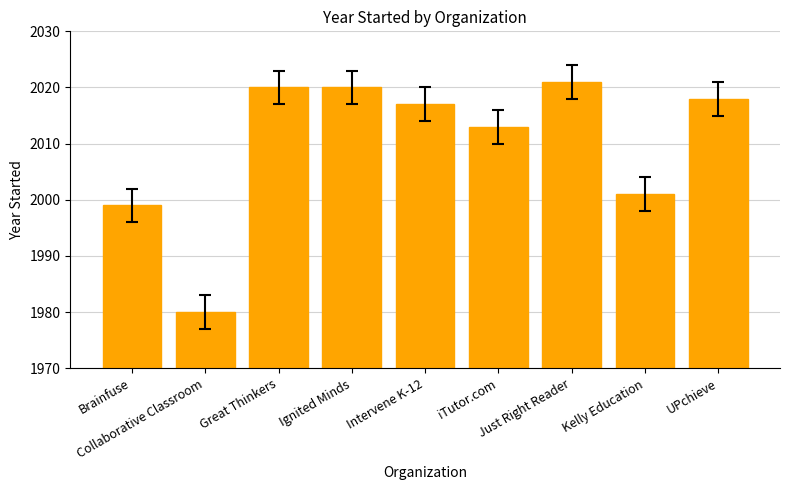

What is the difference between the maximum and minimum values?

41